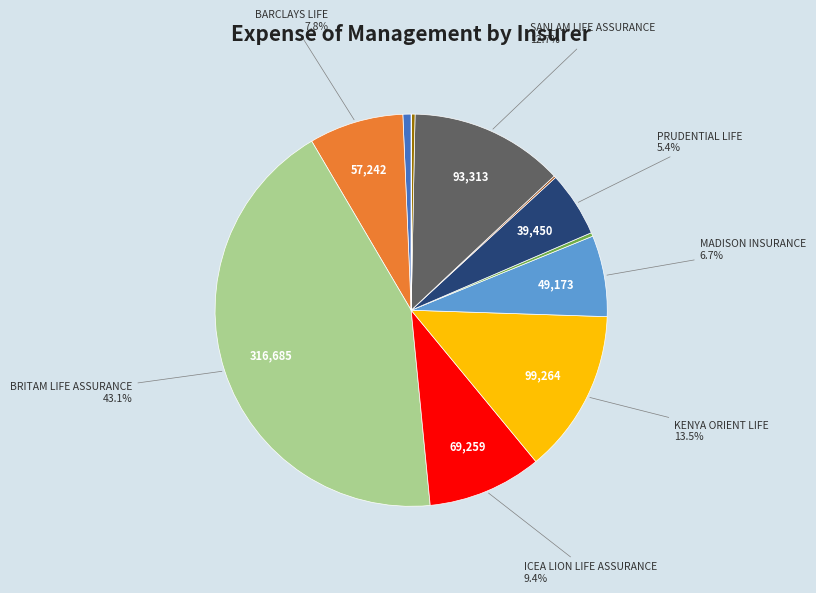

Is there any slice that represents more than half of the pie?

No